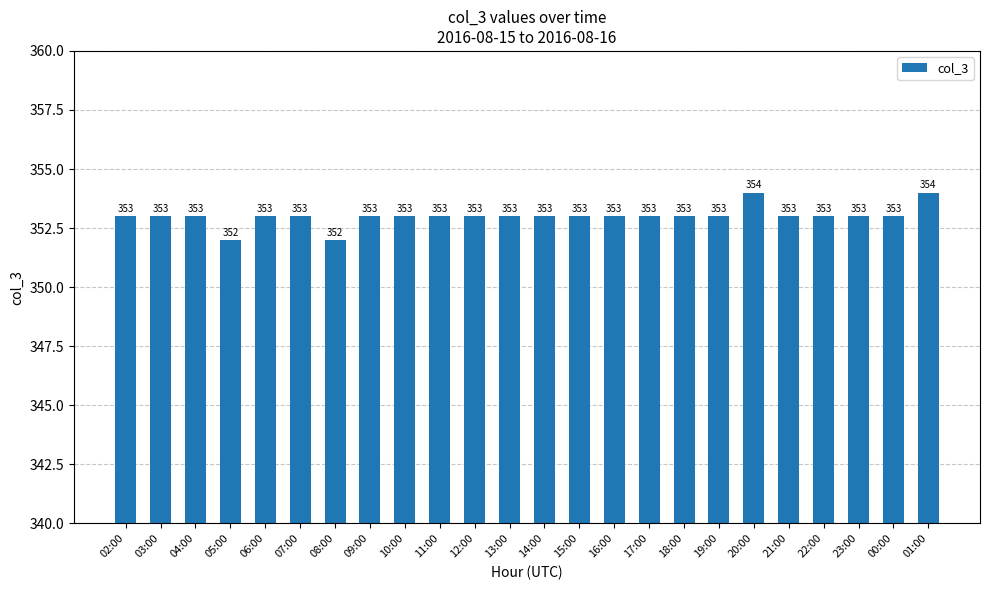

What is the approximate value at 22:00?

353